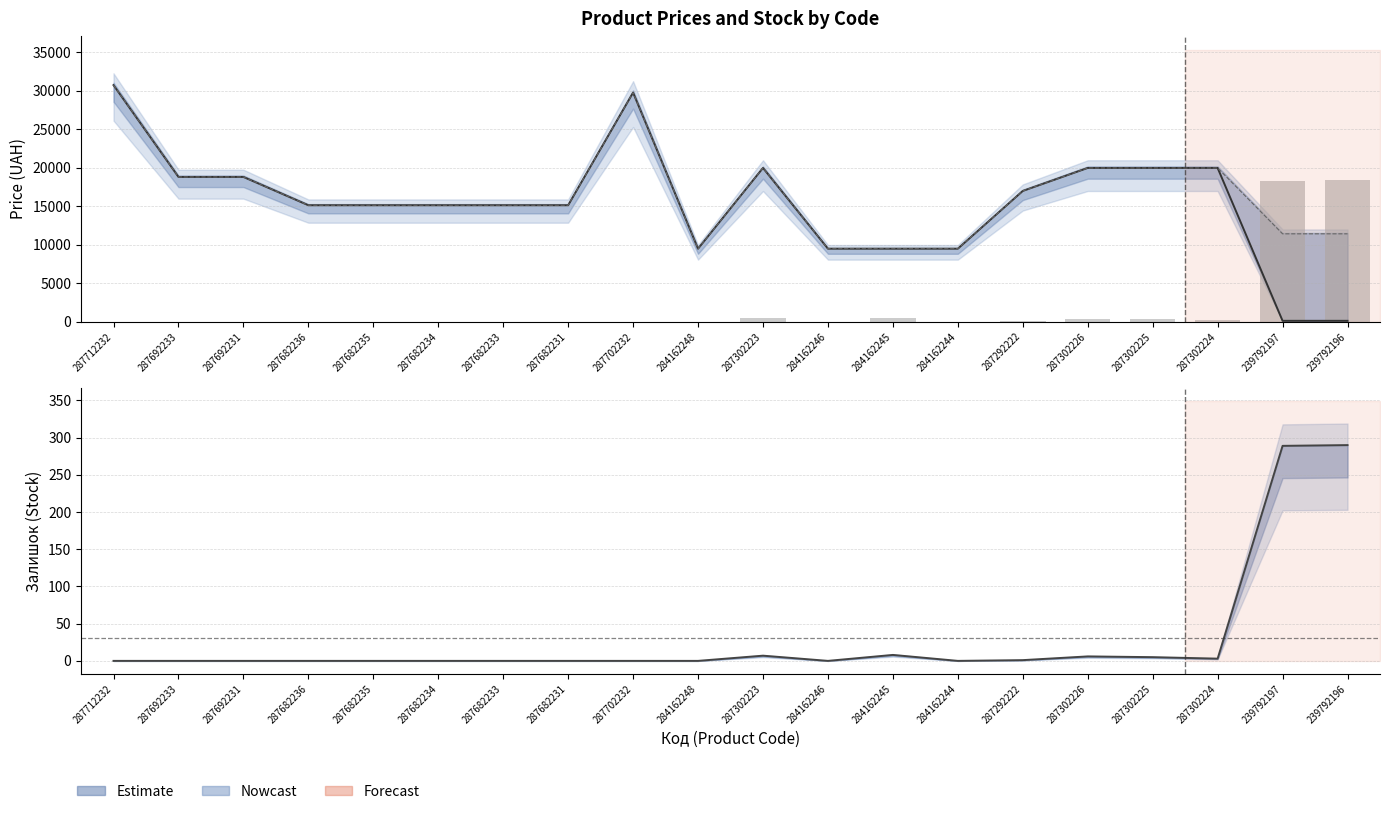

Which series has the largest range (max minus min)?

Ціна